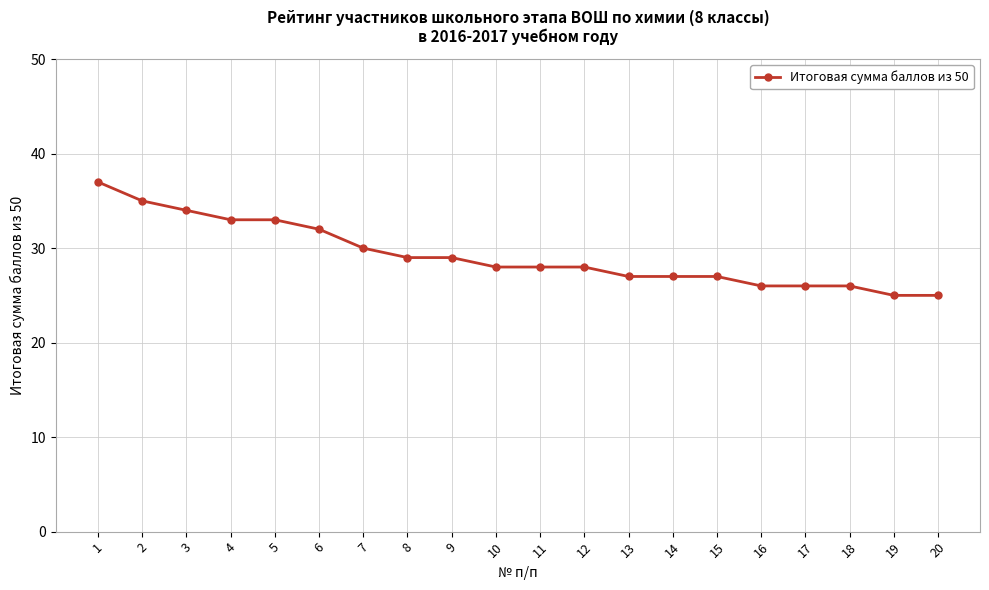

What is the value of the 18th point from the left?

26